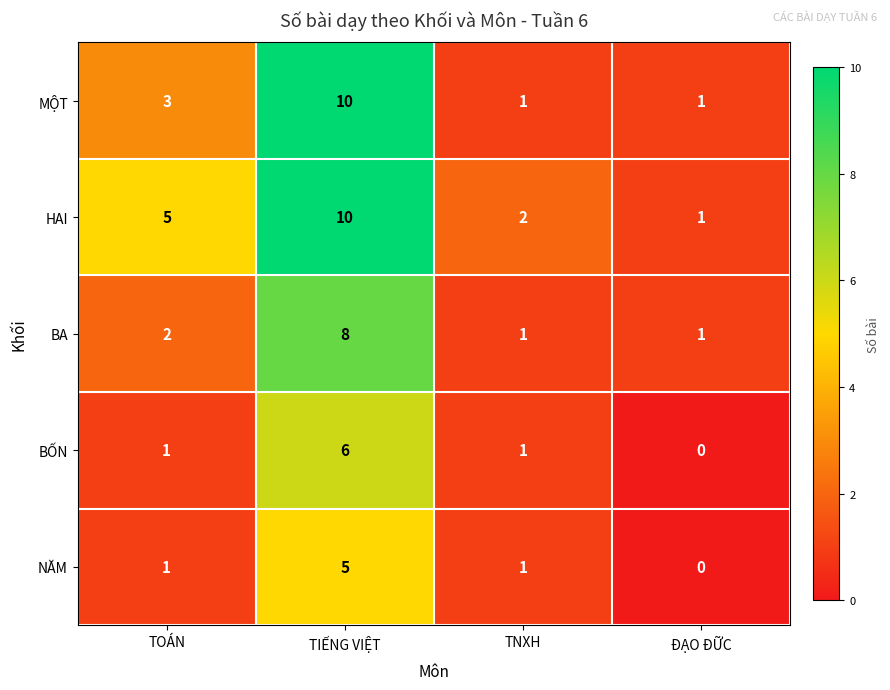

Reading left to right, transcribe all the data shown in this chart.

MỘT: TOÁN=3	TIẾNG VIỆT=10	TNXH=1	ĐẠO ĐỮC=1
HAI: TOÁN=5	TIẾNG VIỆT=10	TNXH=2	ĐẠO ĐỮC=1
BA: TOÁN=2	TIẾNG VIỆT=8	TNXH=1	ĐẠO ĐỮC=1
BỐN: TOÁN=1	TIẾNG VIỆT=6	TNXH=1	ĐẠO ĐỮC=0
NĂM: TOÁN=1	TIẾNG VIỆT=5	TNXH=1	ĐẠO ĐỮC=0